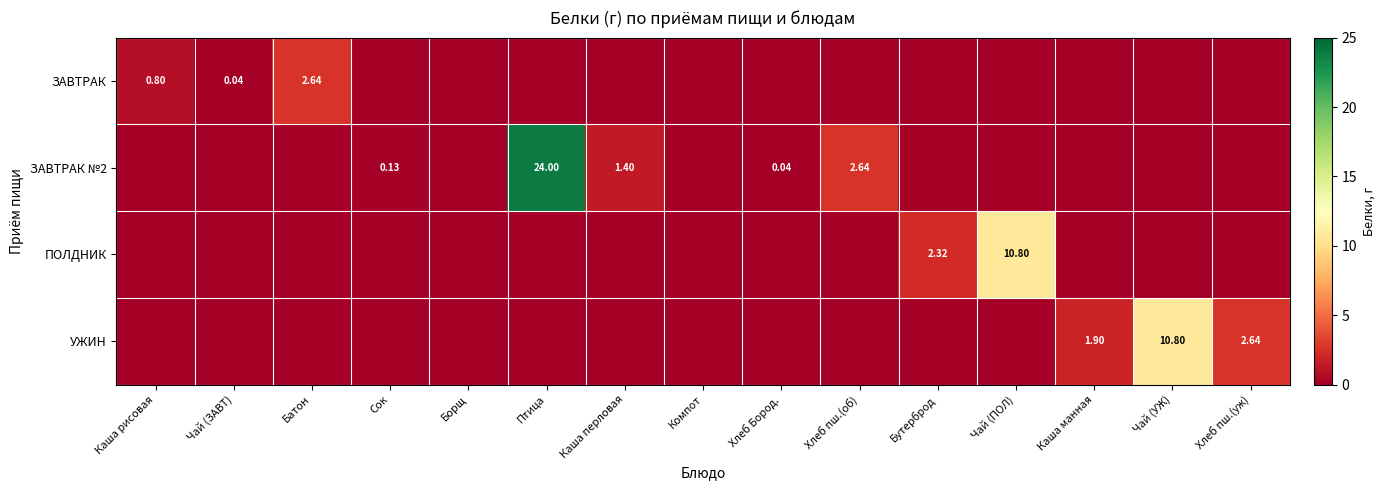

What is the average value of the ЗАВТРАК №2 series?

1.9